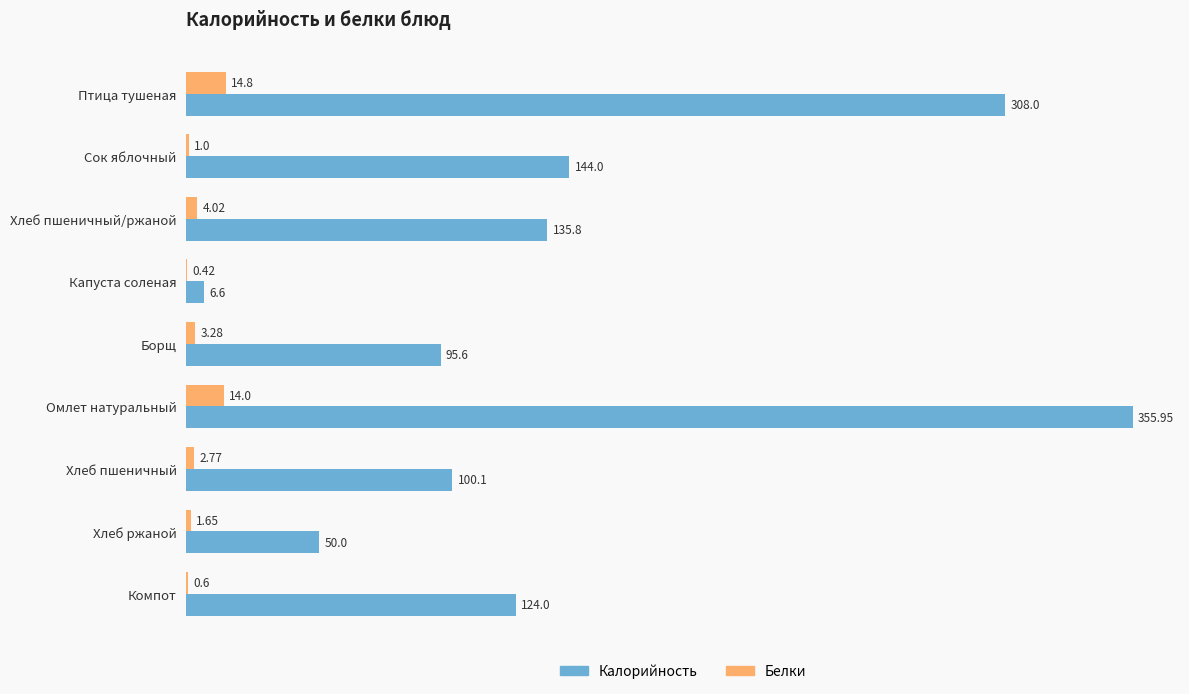

What is the total value across all series at Сок яблочный?

145.0